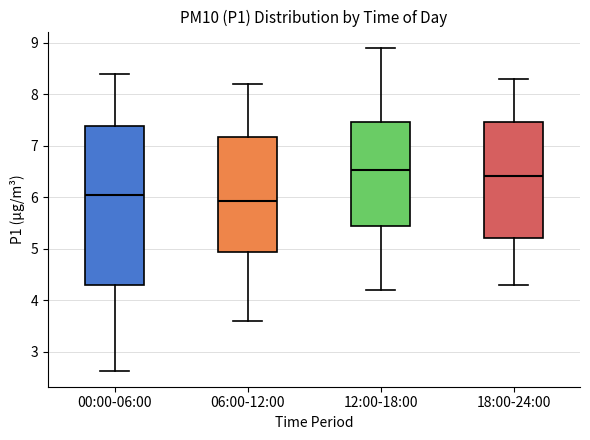

Which box is the tallest, from its lower edge to its upper edge?

00:00-06:00